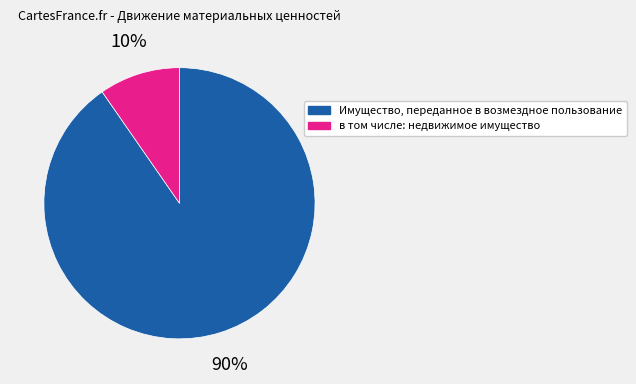

How many slices are in this pie chart?

2